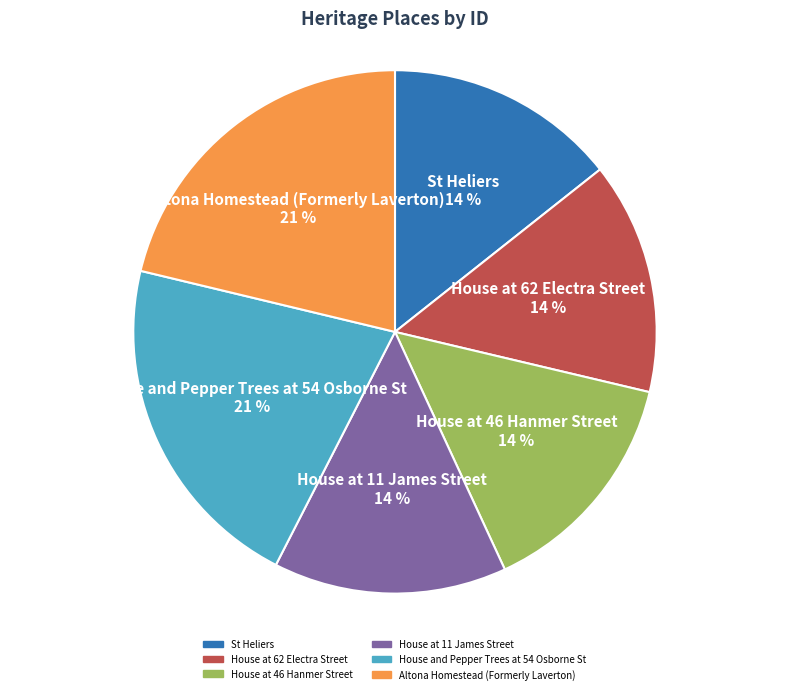

Approximately how many times larger is the value at House at 46 Hanmer Street compared to House and Pepper Trees at 54 Osborne St?

0.7